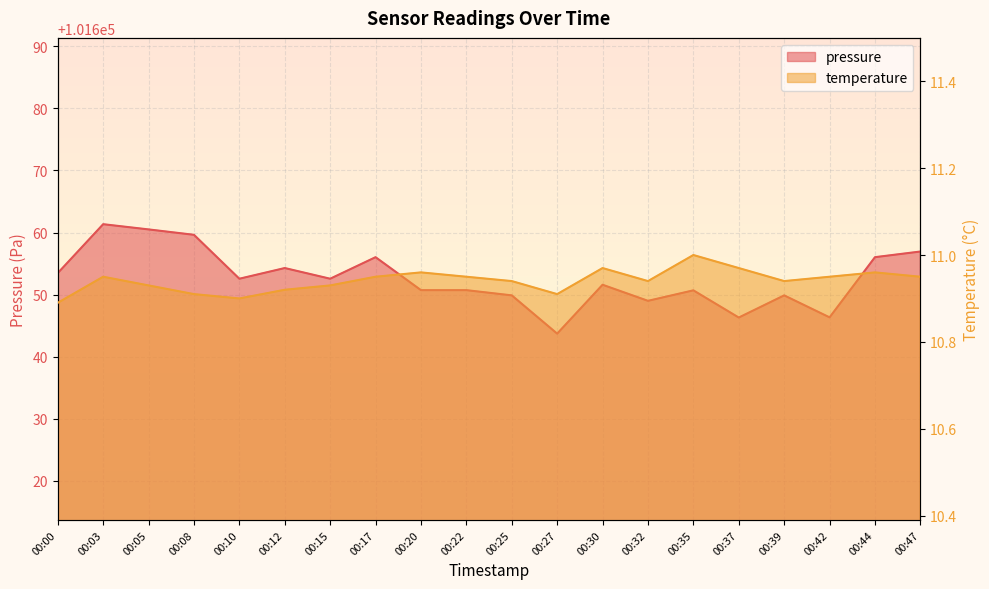

Which series has the largest range (max minus min)?

pressure